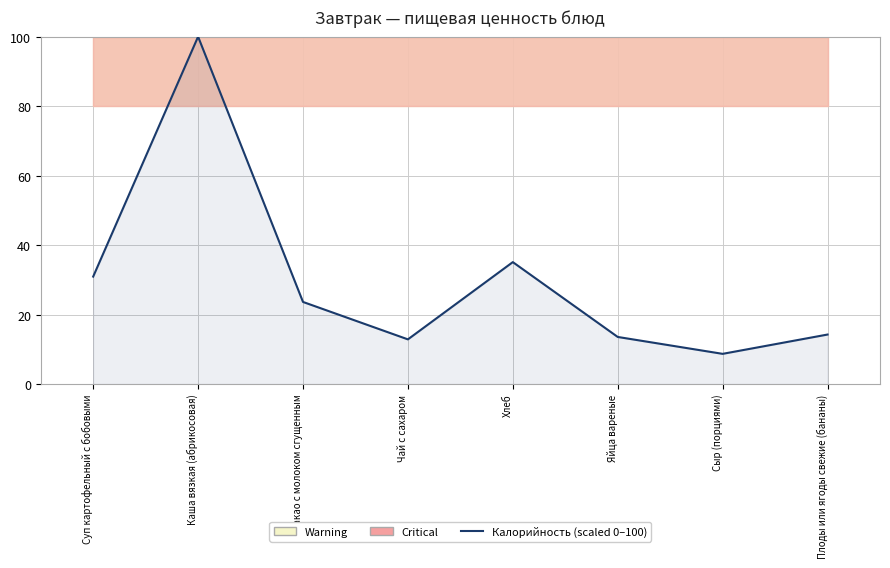

Between Хлеб and Чай с сахаром, which is larger?

Хлеб